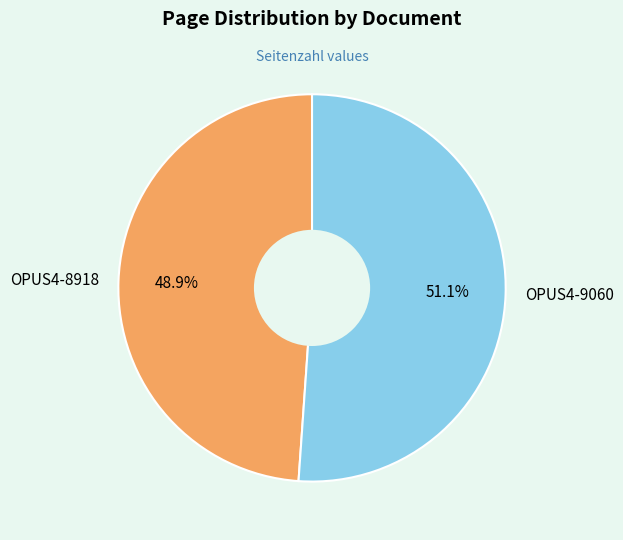

Which slice is the smallest?

OPUS4-8918